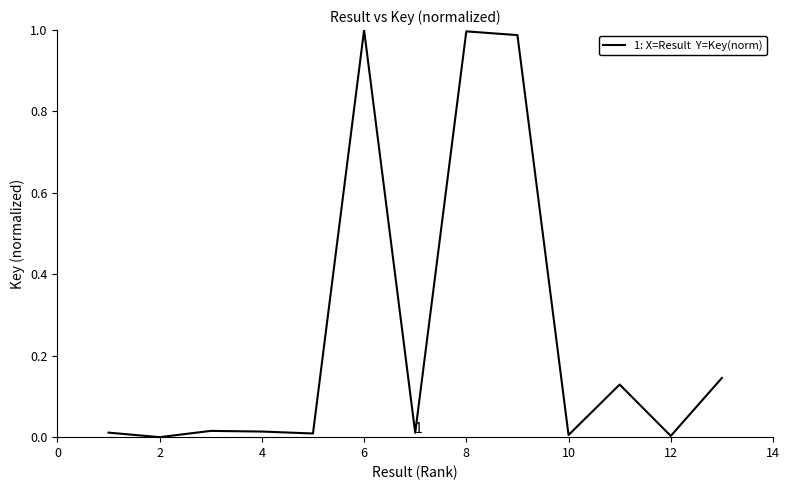

True or false: the data shows 1.0 at 6.

True